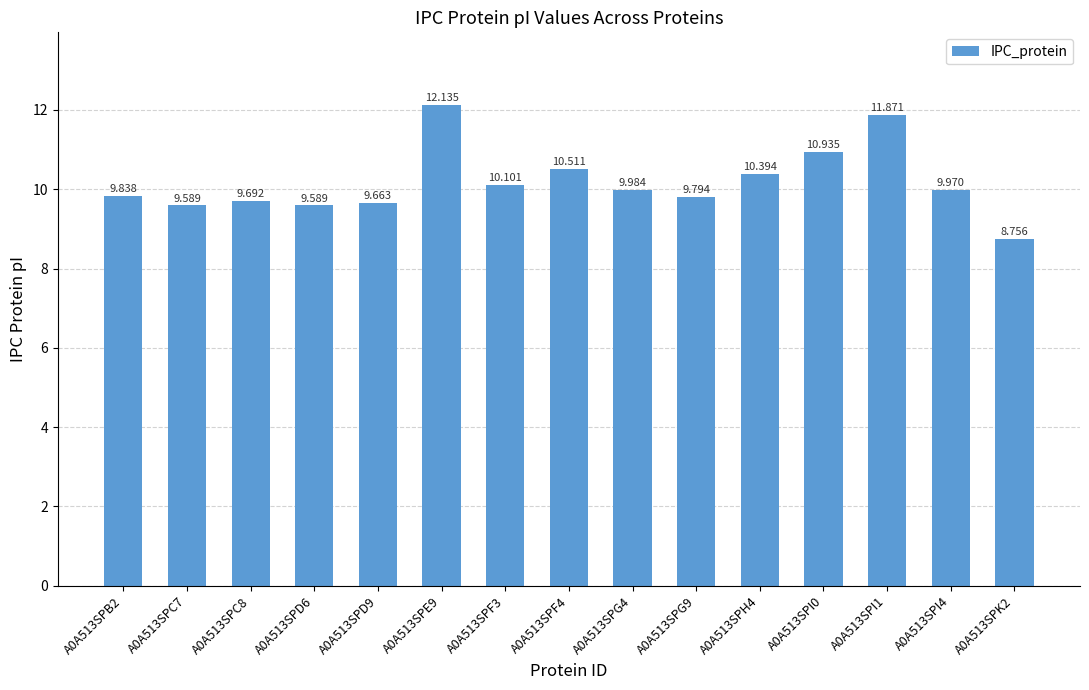

What is the difference between the maximum and minimum values?

3.4